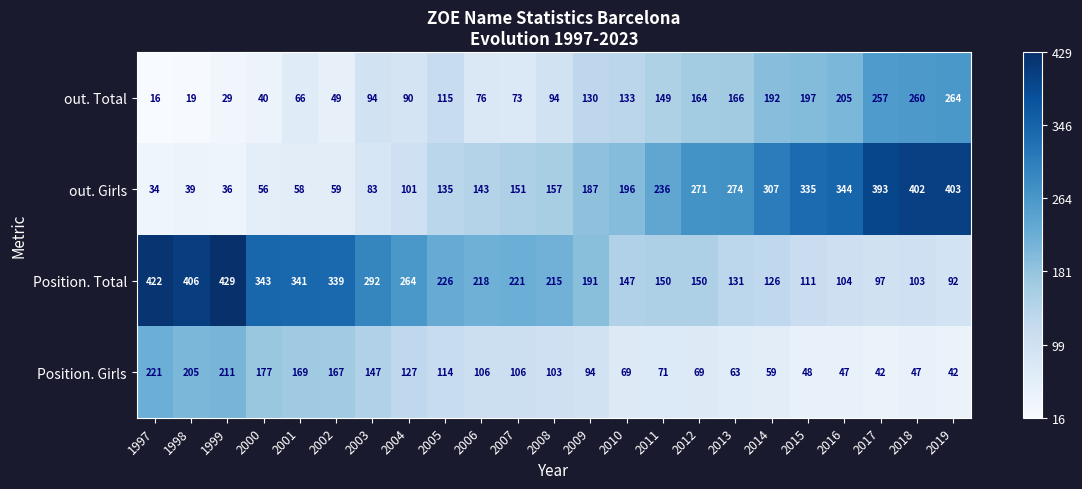

How many categories are shown in the chart?

23